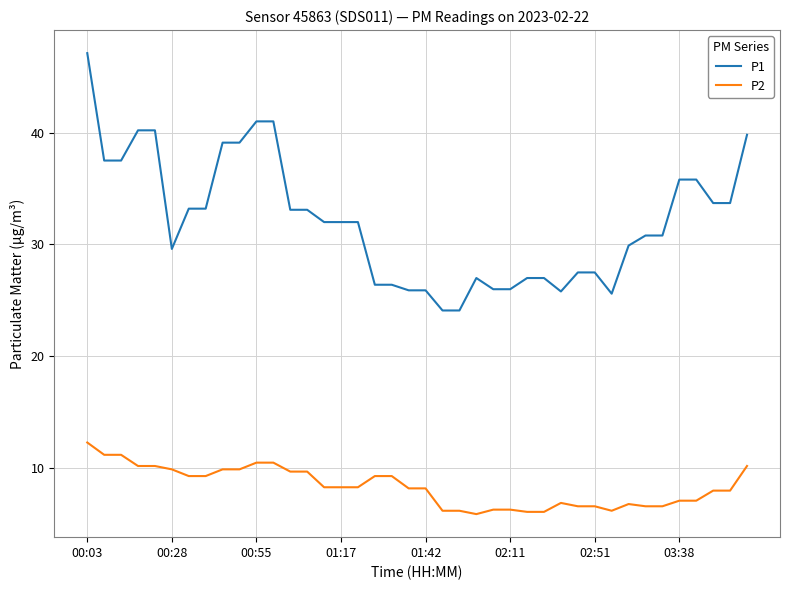

Which series has the largest total across all categories?

P1